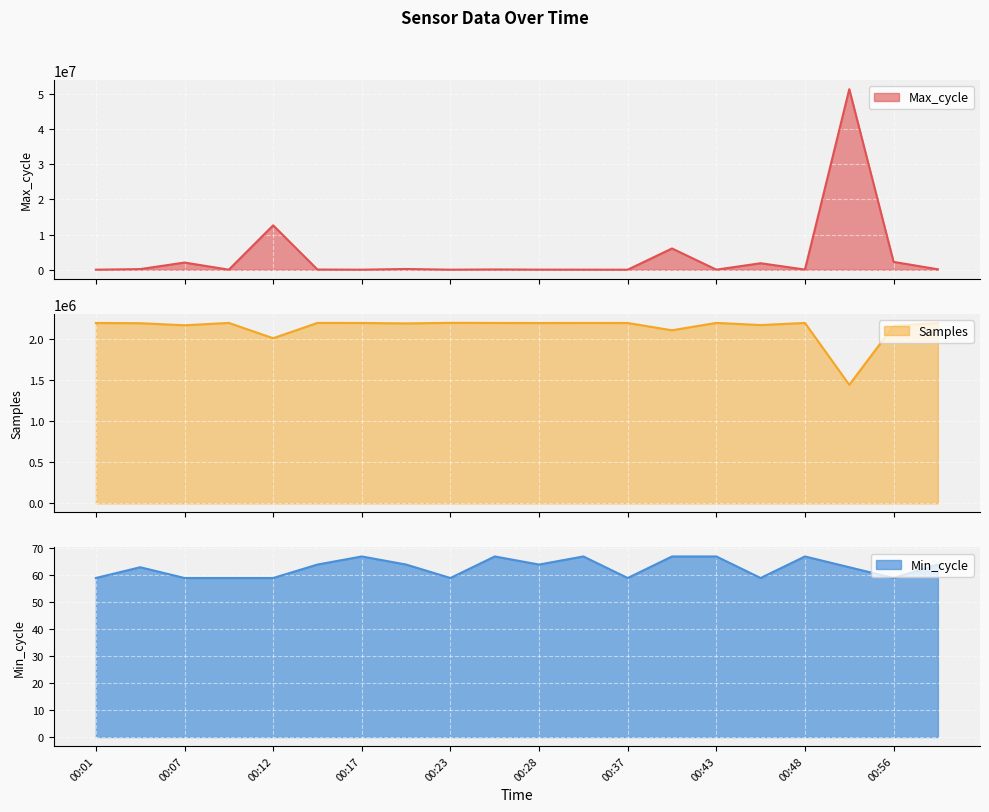

What are all the series names shown in the legend?

Max_cycle, Samples, Min_cycle